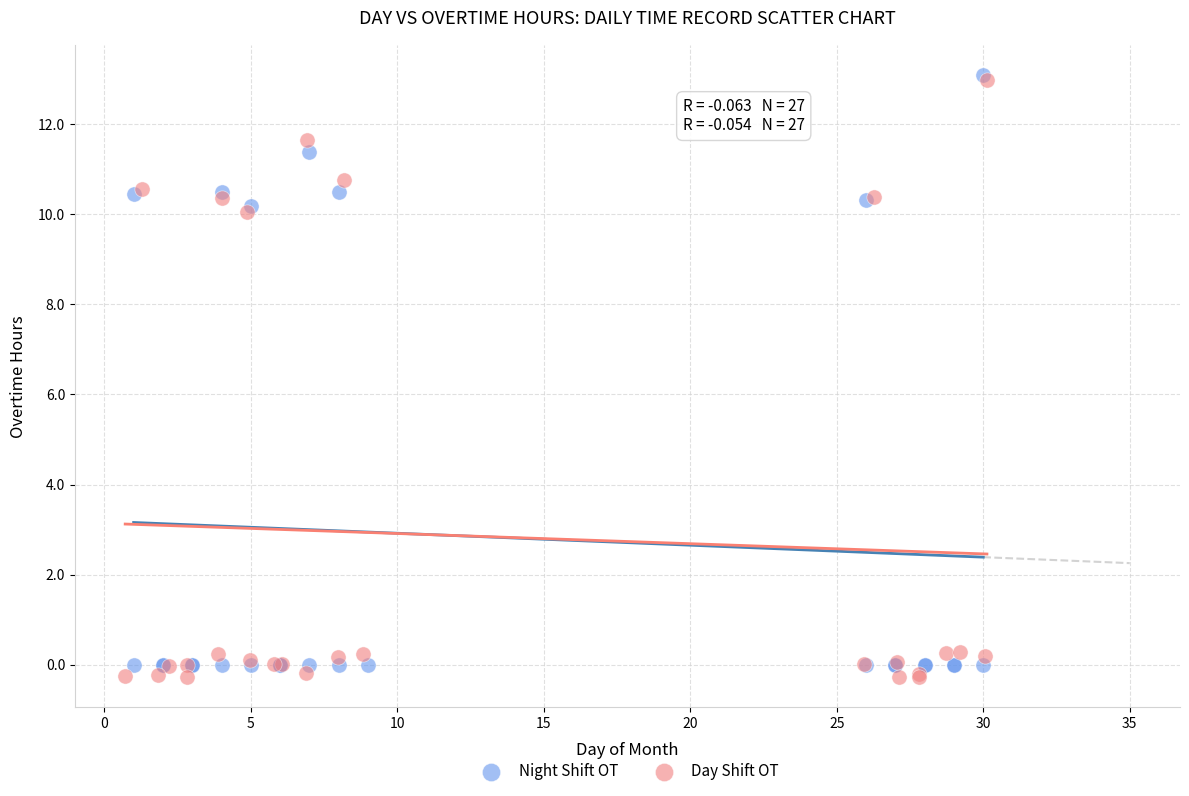

What are all the series names shown in the legend?

Night Shift OT, Day Shift OT